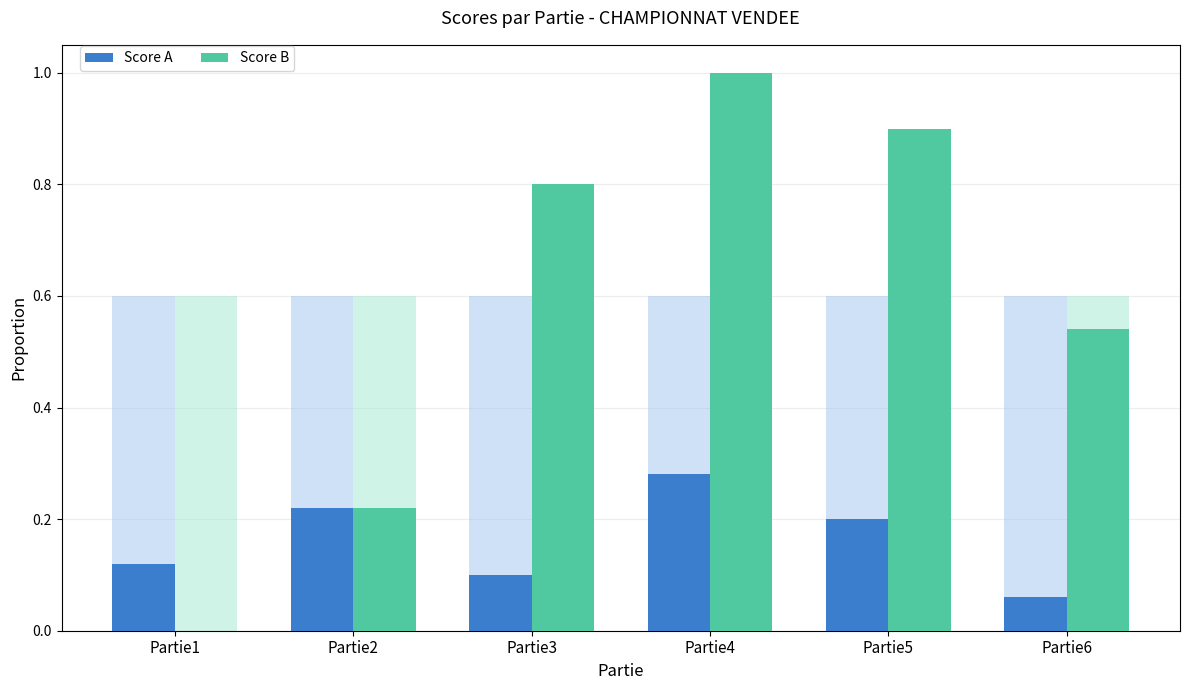

Are the bars horizontal?

No